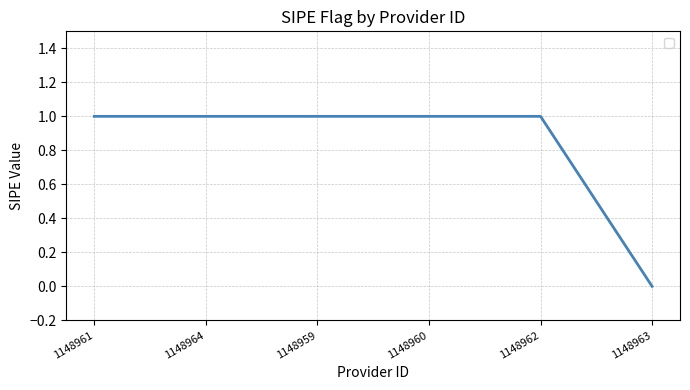

The value at 1148962 is 1. True or false?

True